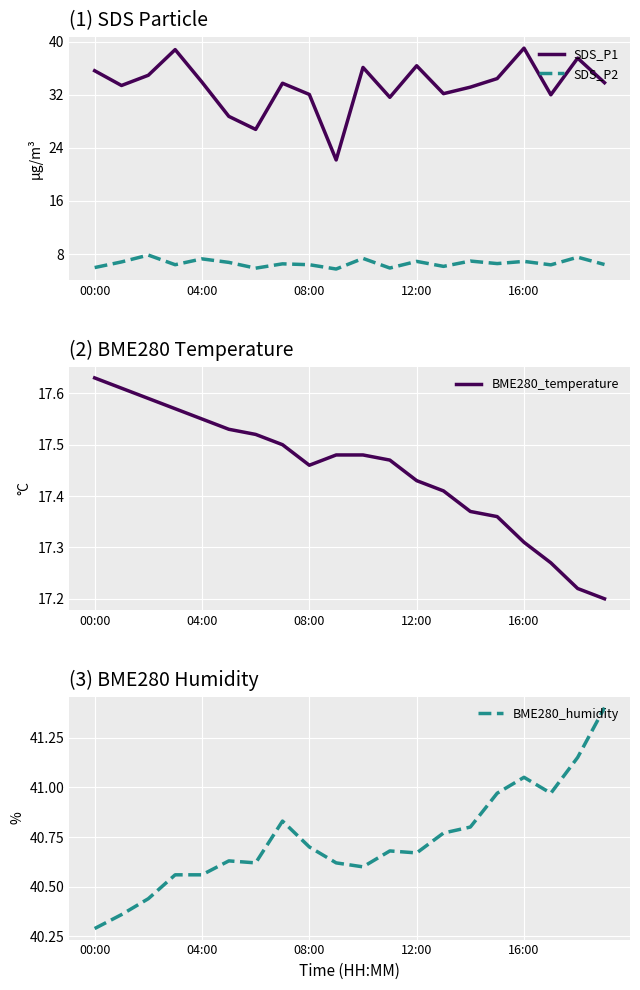

Reading right to left, list all the values displayed in this chart.

SDS_P1: 33.8	37.5	32.0	39.0	34.4	33.1	32.1	36.4	31.6	36.1	22.2	32.0	33.7	26.8	28.7	33.9	38.8	34.9	33.4	35.6
SDS_P2: 6.4	7.5	6.4	6.9	6.6	7.0	6.2	6.9	5.9	7.3	5.8	6.4	6.5	5.9	6.8	7.3	6.4	7.8	6.8	6.0
BME280_temperature: 17.2	17.2	17.3	17.3	17.4	17.4	17.4	17.4	17.5	17.5	17.5	17.5	17.5	17.5	17.5	17.6	17.6	17.6	17.6	17.6
BME280_humidity: 41.4	41.1	41.0	41.0	41.0	40.8	40.8	40.7	40.7	40.6	40.6	40.7	40.8	40.6	40.6	40.6	40.6	40.4	40.4	40.3